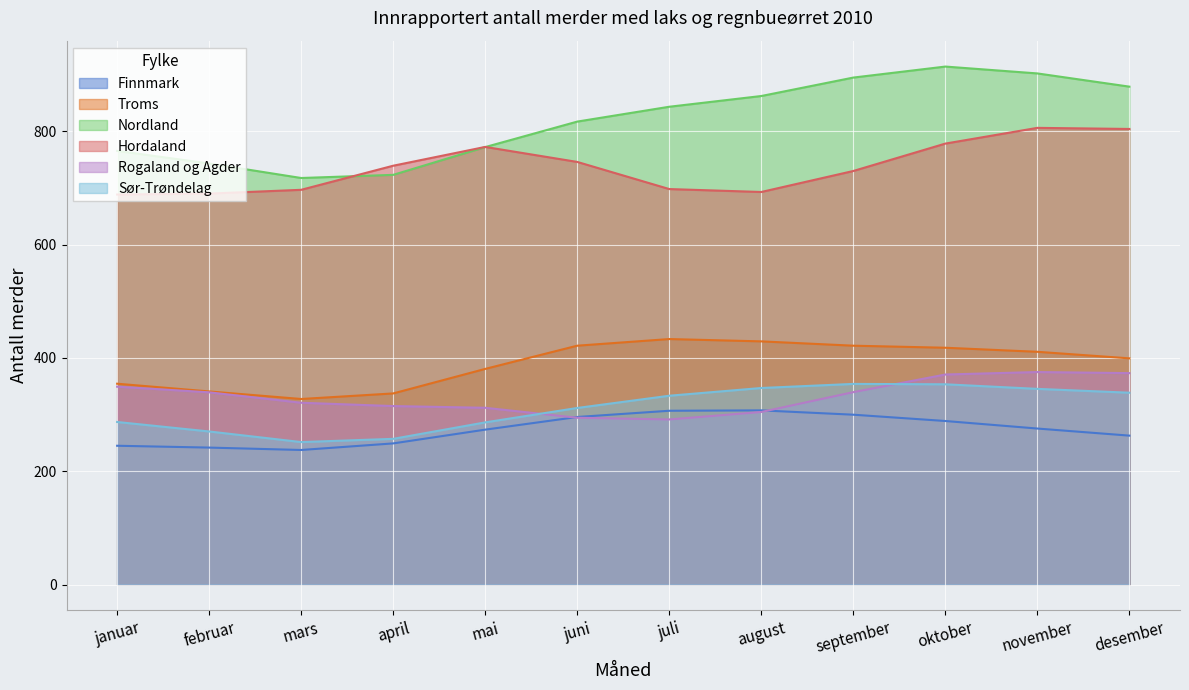

How many lines are shown in the chart?

6